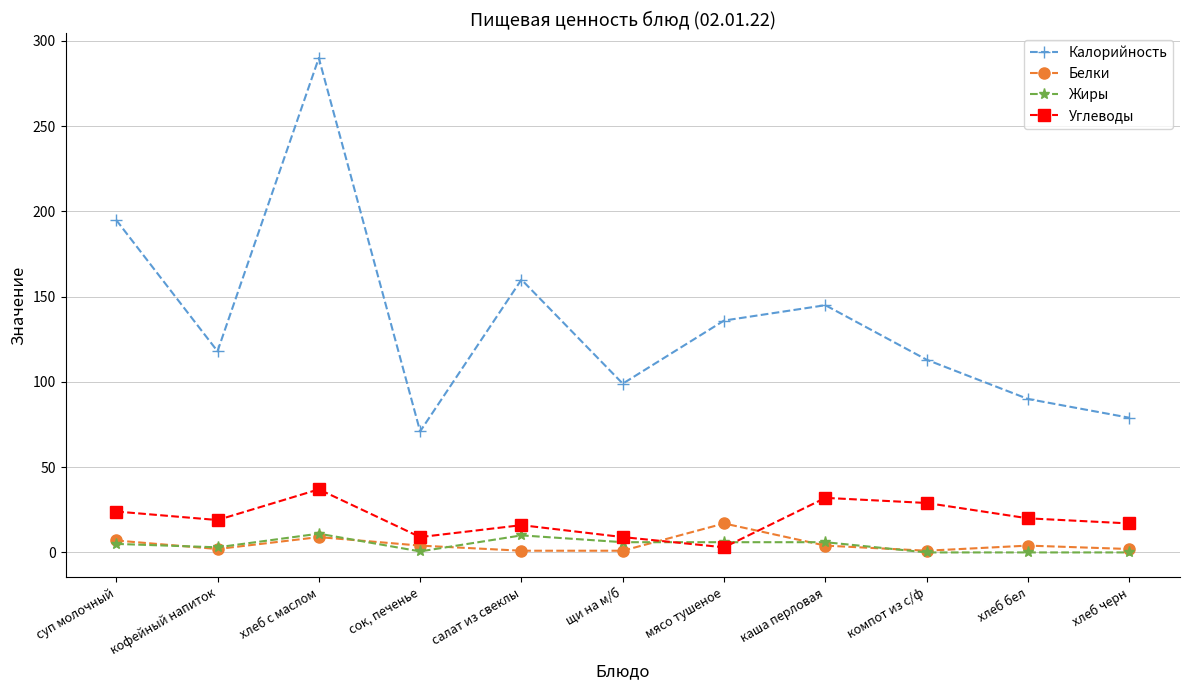

How many data points in Углеводы are less than 19?

5